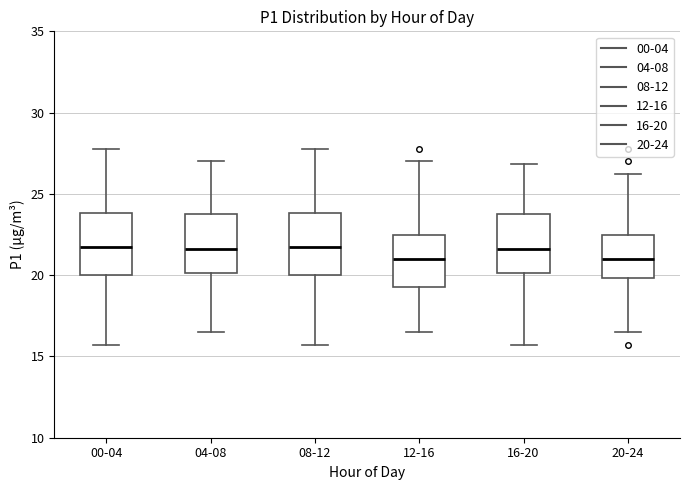

Reading left to right, transcribe this box plot: for each box, give where its median line is, the range the box spans, and where its two whiskers end, as read against the y-axis. The values are not printed on the chart, so give them approximately, as read against the axis.

00-04: median 22.0, box 20.0 to 24.0, whiskers 15.5 to 28.0
04-08: median 21.5, box 20.0 to 24.0, whiskers 16.5 to 27.0
08-12: median 22.0, box 20.0 to 24.0, whiskers 15.5 to 28.0
12-16: median 21.0, box 19.5 to 22.5, whiskers 16.5 to 27.0
16-20: median 21.5, box 20.0 to 24.0, whiskers 15.5 to 27.0
20-24: median 21.0, box 20.0 to 22.5, whiskers 16.5 to 26.0